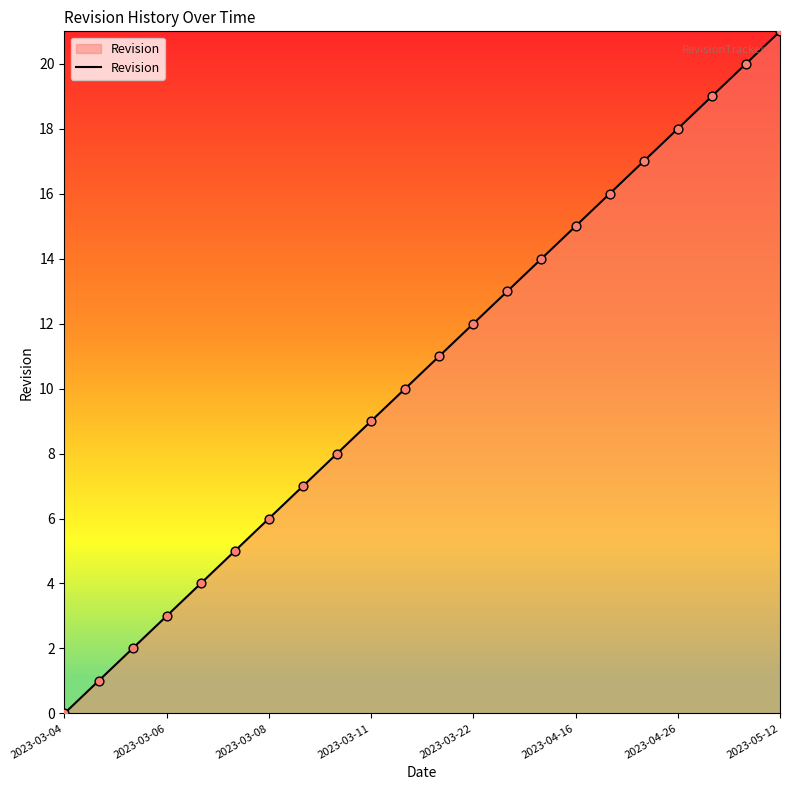

What is the greatest value displayed?

21